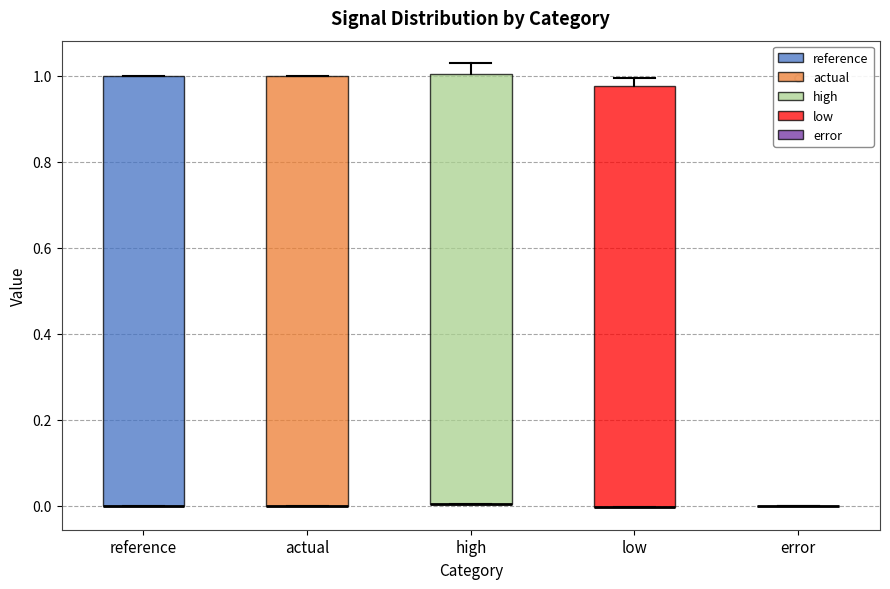

Reading left to right, transcribe this box plot: for each box, give where its median line is, the range the box spans, and where its two whiskers end, as read against the y-axis. The values are not printed on the chart, so give them approximately, as read against the axis.

reference: median 0.00 (drawn on the box's lower edge), box 0.00 to 1.00, whiskers 0.00 to 1.00
actual: median 0.00 (drawn on the box's lower edge), box 0.00 to 1.00, whiskers 0.00 to 1.00
high: median 0.00 (drawn on the box's lower edge), box 0.00 to 1.00, whiskers 0.00 to 1.04
low: median 0.00 (drawn on the box's lower edge), box 0.00 to 0.98, whiskers 0.00 to 1.00
error: box collapsed to a line at 0.00, whiskers 0.00 to 0.00